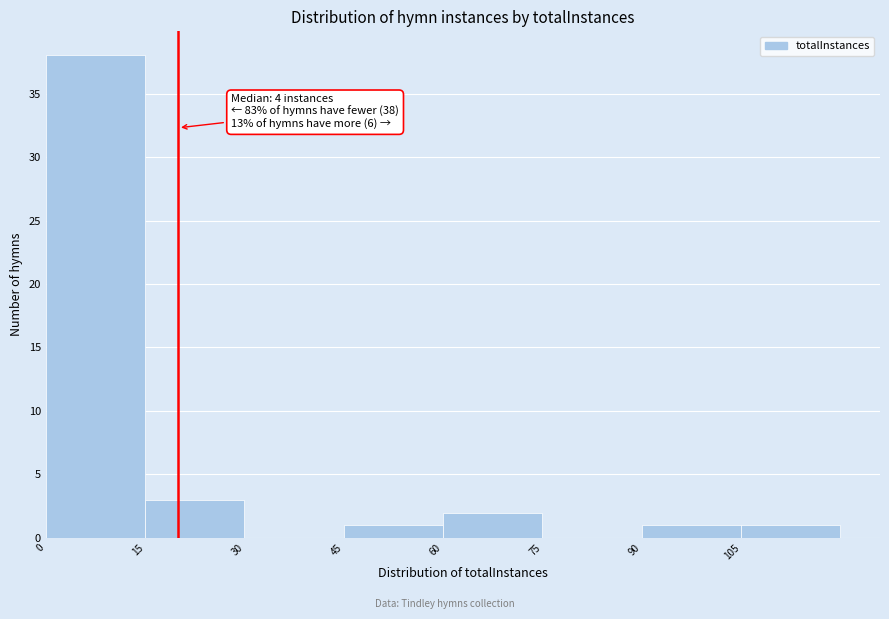

Which range on the x-axis has the tallest bar?

0 to 15